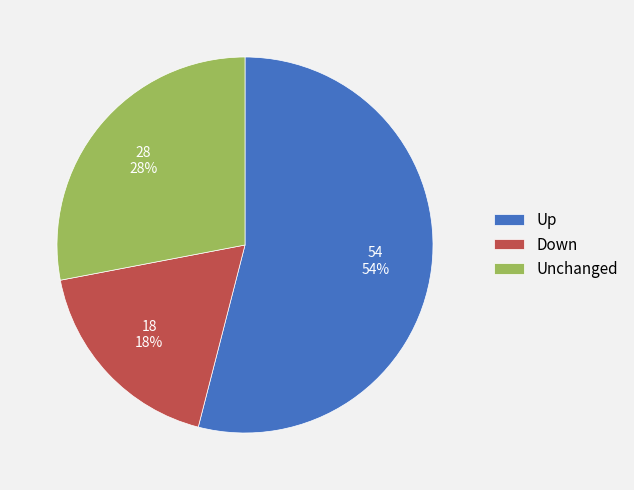

Is there any slice that represents more than half of the pie?

Yes